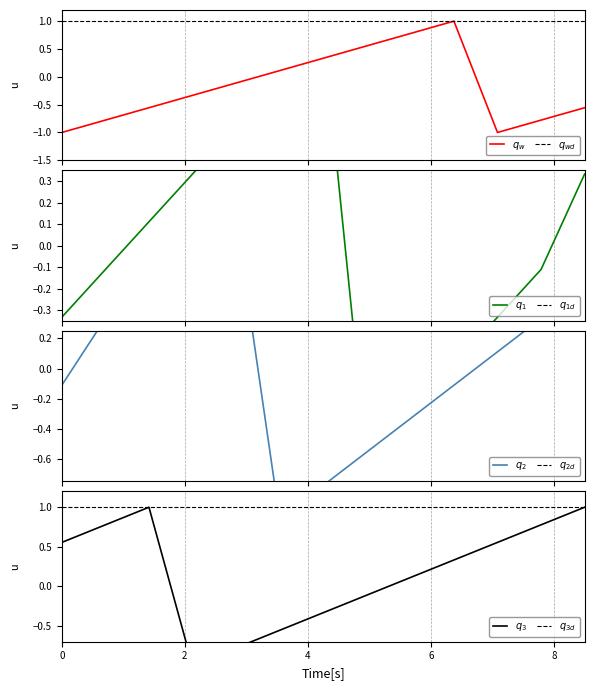

Does the chart display data point markers on the line(s)?

No